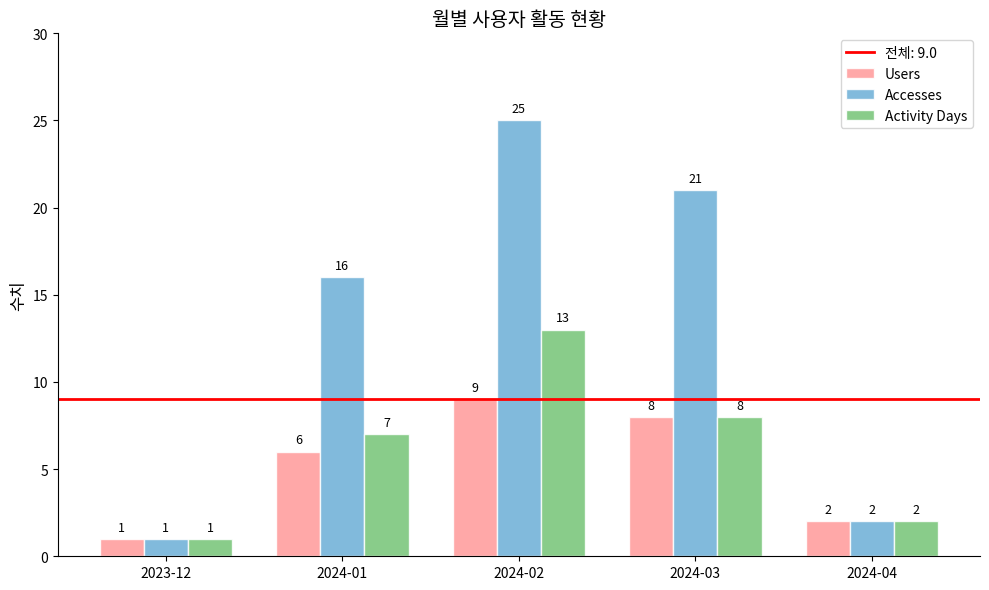

Which series has the largest range (max minus min)?

Accesses